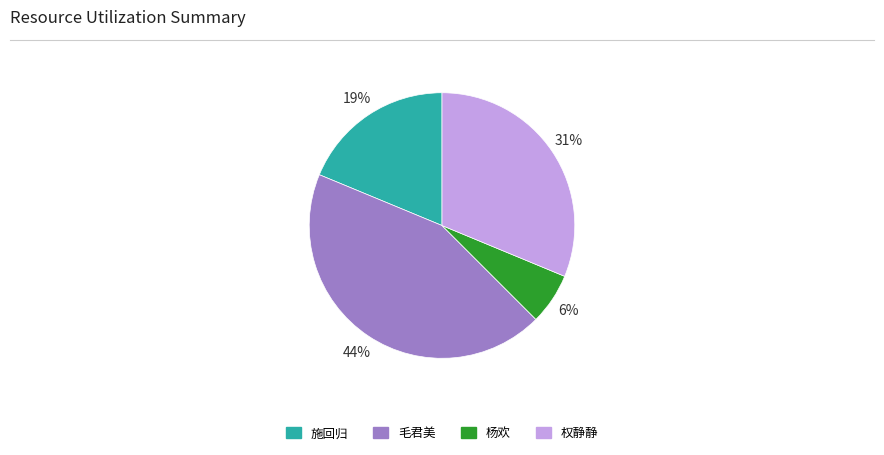

Does 毛君美 account for over 50% of the chart?

No